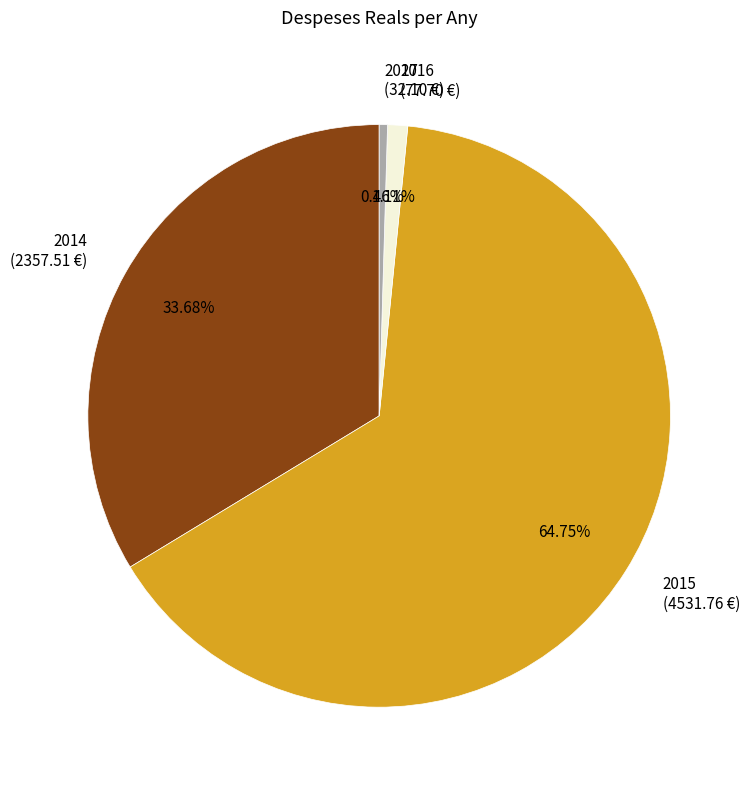

Is it true that 2015 is 65% of the pie?

True